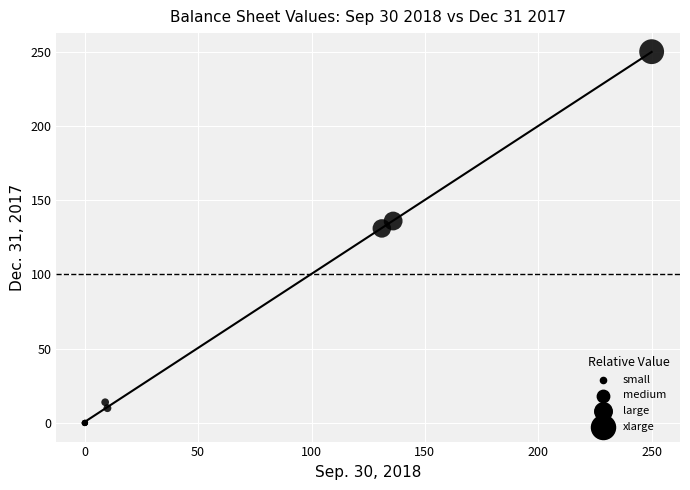

What Y value in the scatter plot is closest to 125?

131.0